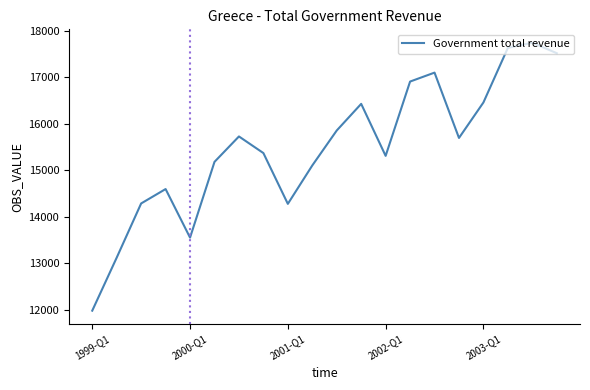

What is the difference between the maximum and minimum values?

5755